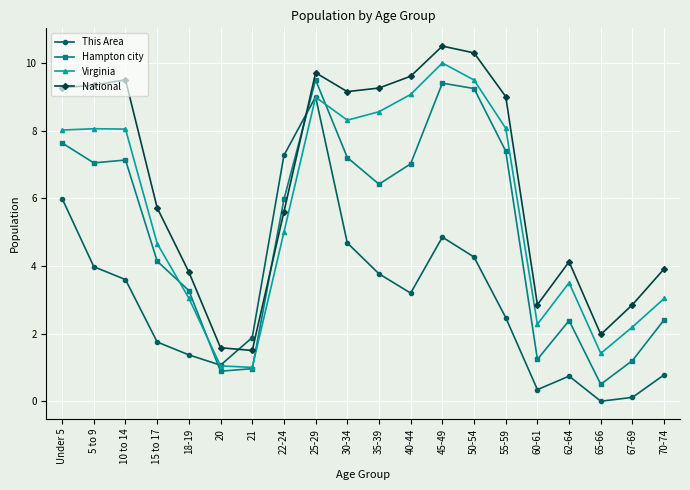

How many times do Hampton city and National cross each other?

2